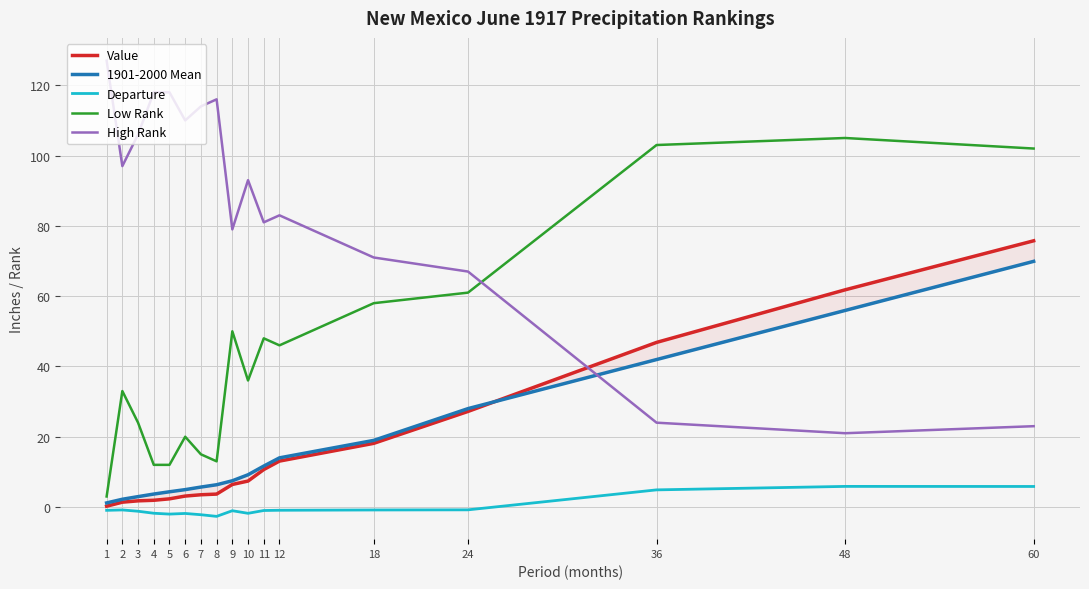

True or false: Departure and 1901-2000 Mean intersect in this chart.

False